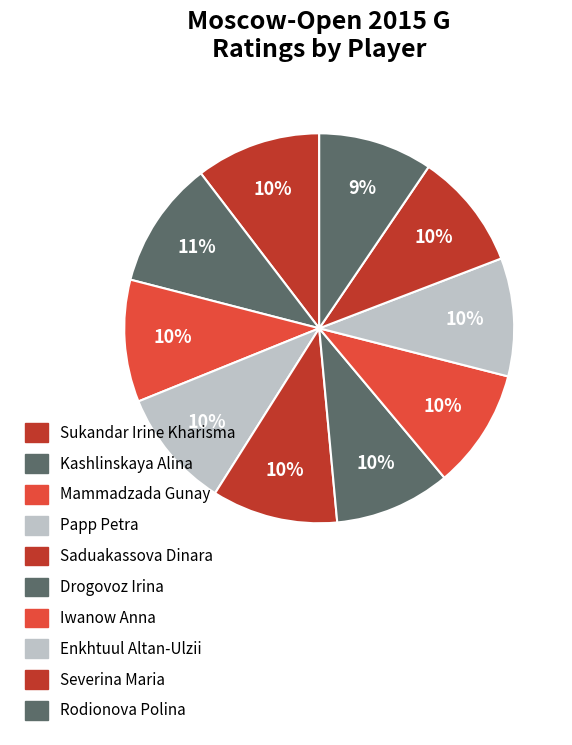

How many slices are in this pie chart?

10